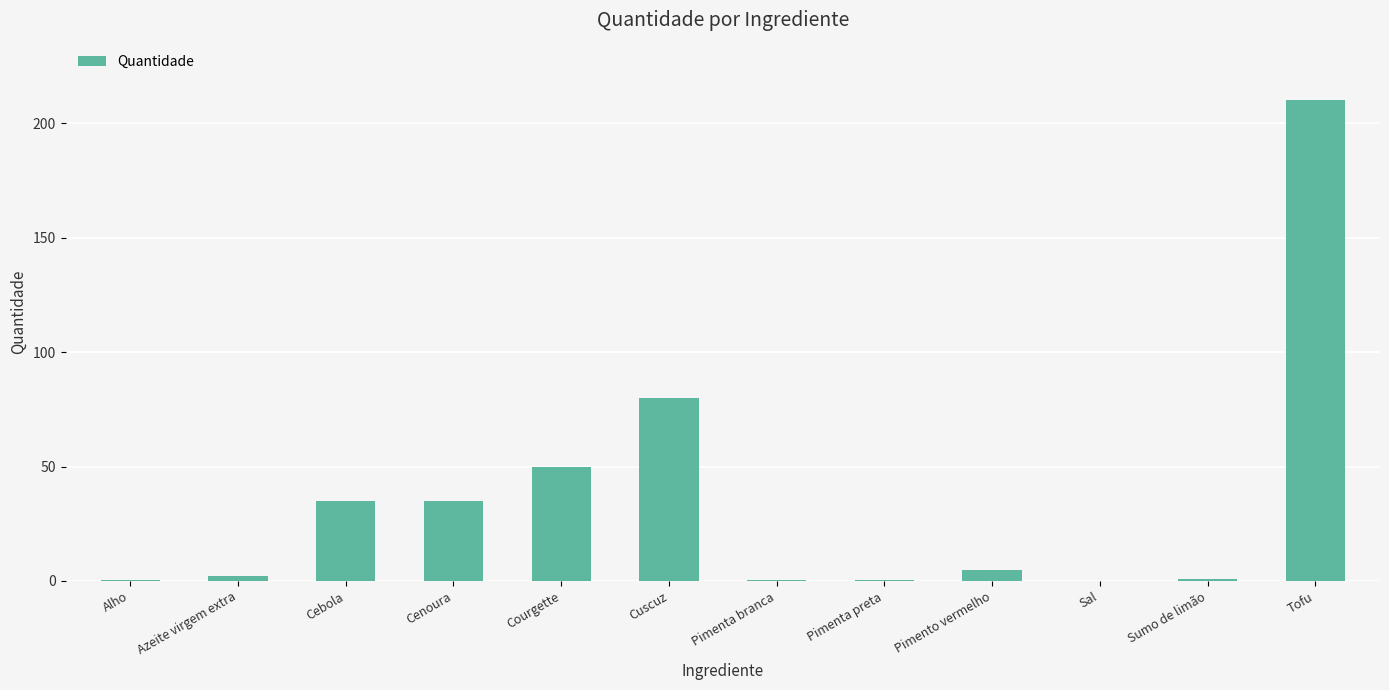

What is the greatest value displayed?

210.0